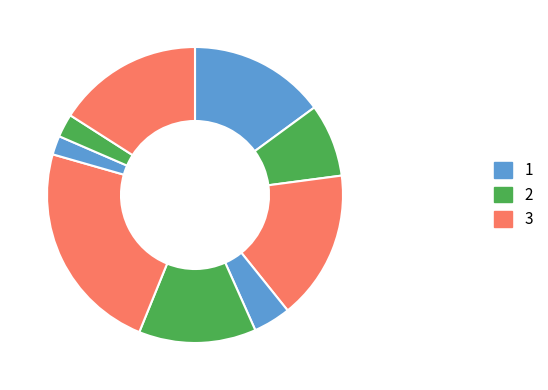

Count the number of slices in the pie.

9